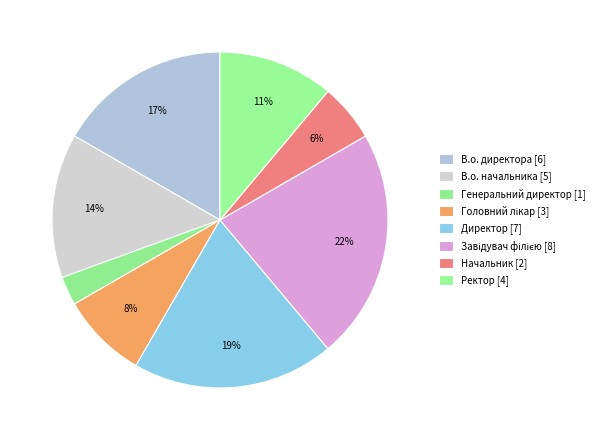

What is the change in value from Завідувач філією to Ректор?

-4